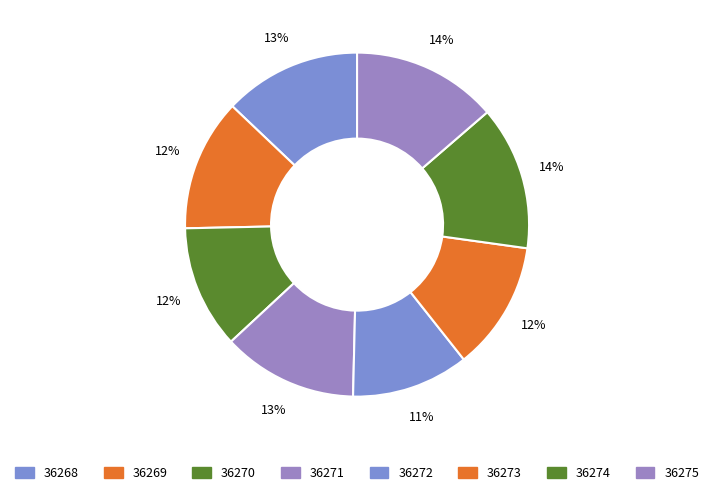

Count the number of slices in the pie.

8